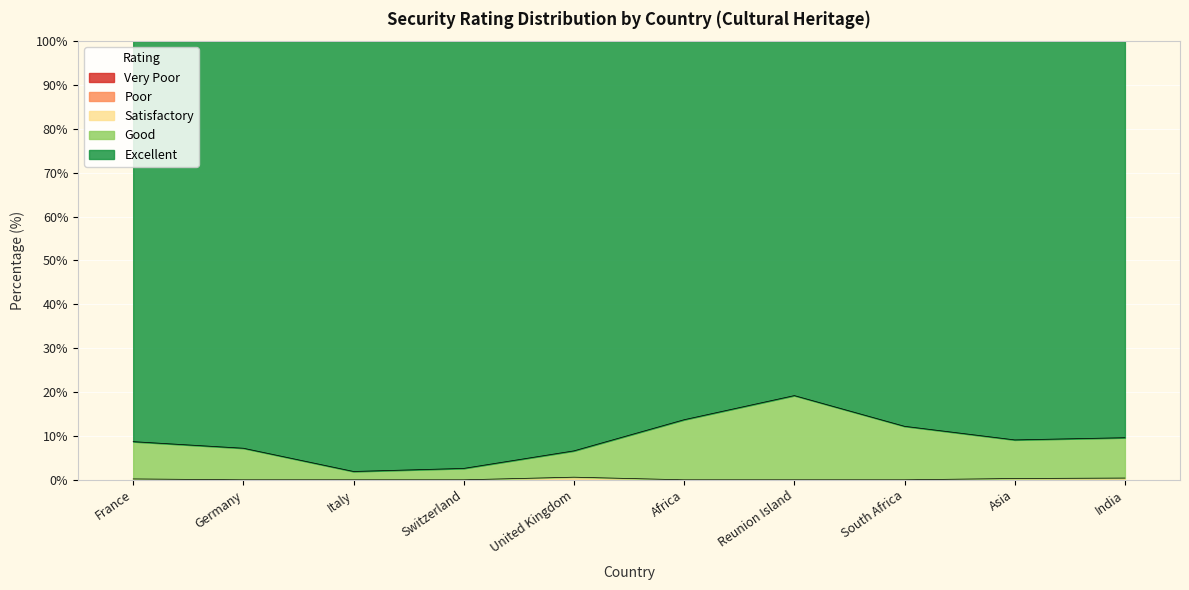

How many data points in Excellent are above 91?

5